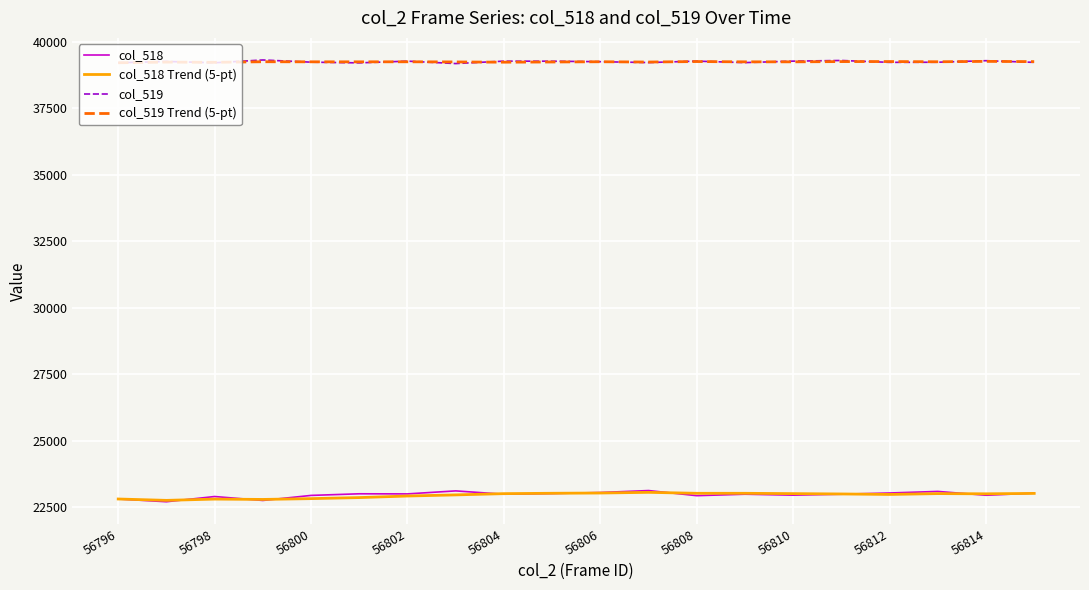

What is the sum of all col_518 Trend (5-pt) values?

458796.7